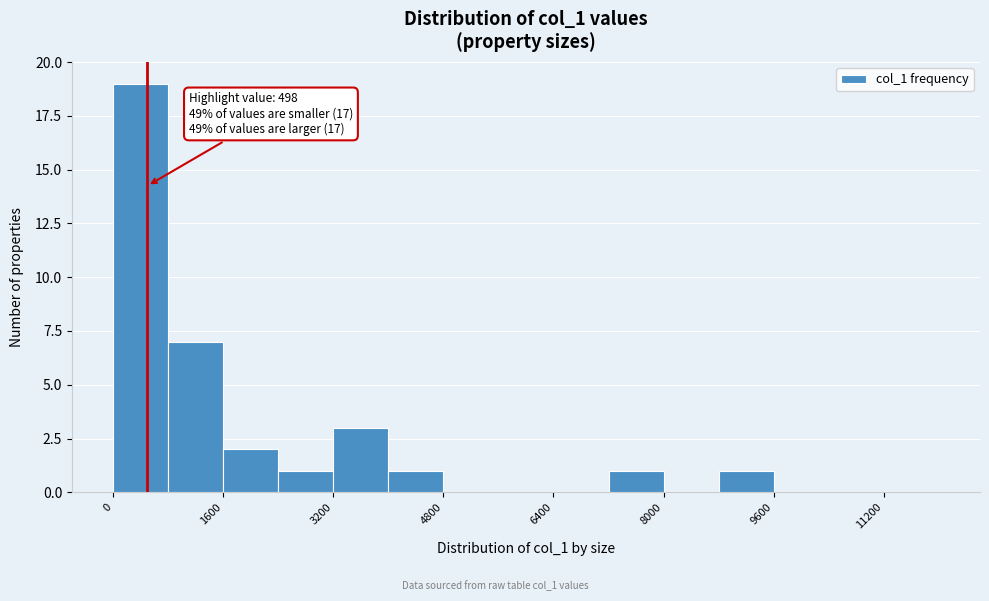

Which range on the x-axis has the tallest bar?

0 to 800